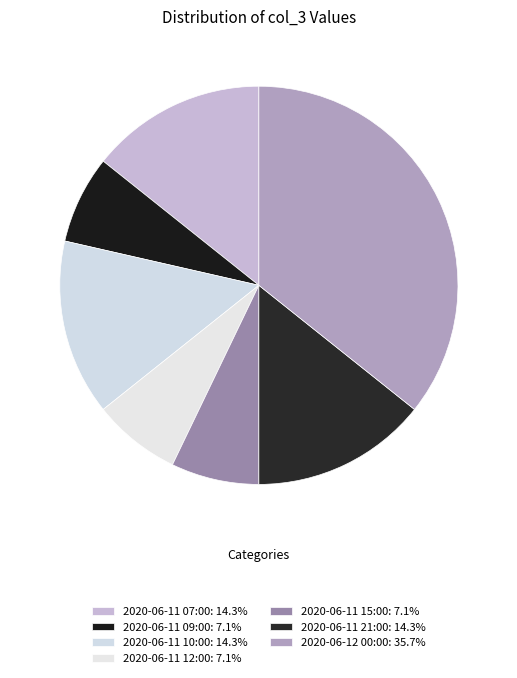

Is it true that 2020-06-11 12:00 is 17% of the pie?

False